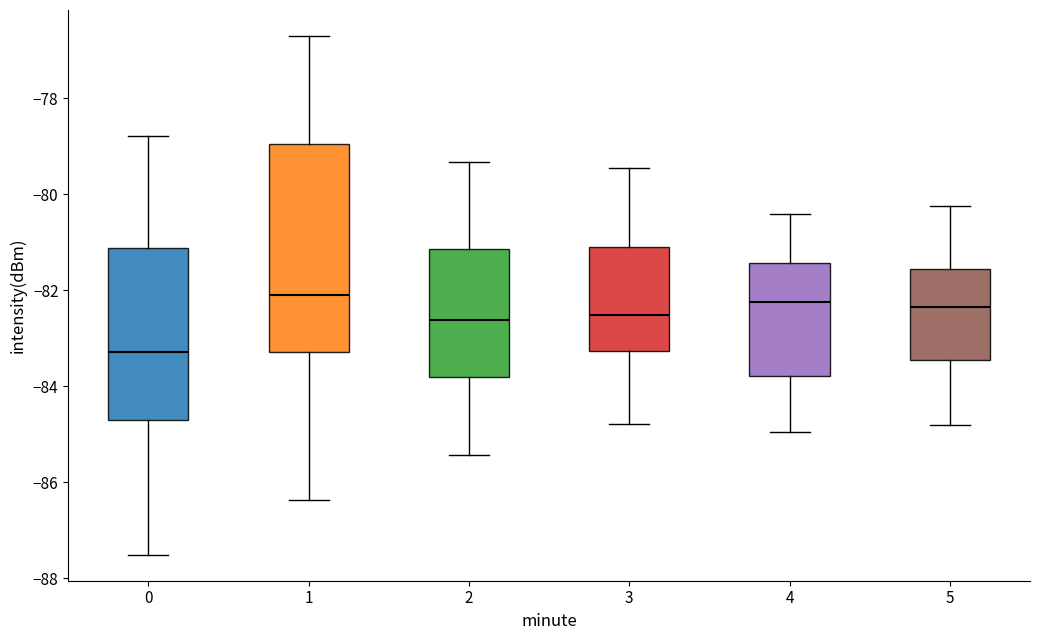

Reading left to right, transcribe this box plot: for each box, give where its median line is, the range the box spans, and where its two whiskers end, as read against the y-axis. The values are not printed on the chart, so give them approximately, as read against the axis.

0: median -83.2, box -84.6 to -81.2, whiskers -87.6 to -78.8
1: median -82.0, box -83.2 to -79.0, whiskers -86.4 to -76.6
2: median -82.6, box -83.8 to -81.2, whiskers -85.4 to -79.4
3: median -82.6, box -83.2 to -81.0, whiskers -84.8 to -79.4
4: median -82.2, box -83.8 to -81.4, whiskers -85.0 to -80.4
5: median -82.4, box -83.4 to -81.6, whiskers -84.8 to -80.2